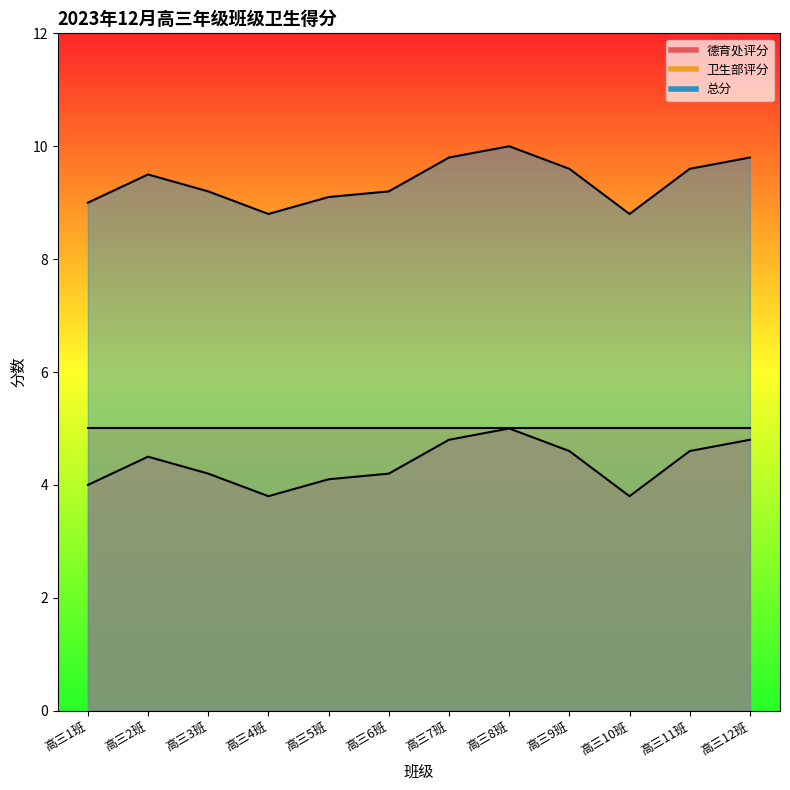

Which series has the largest total across all categories?

总分